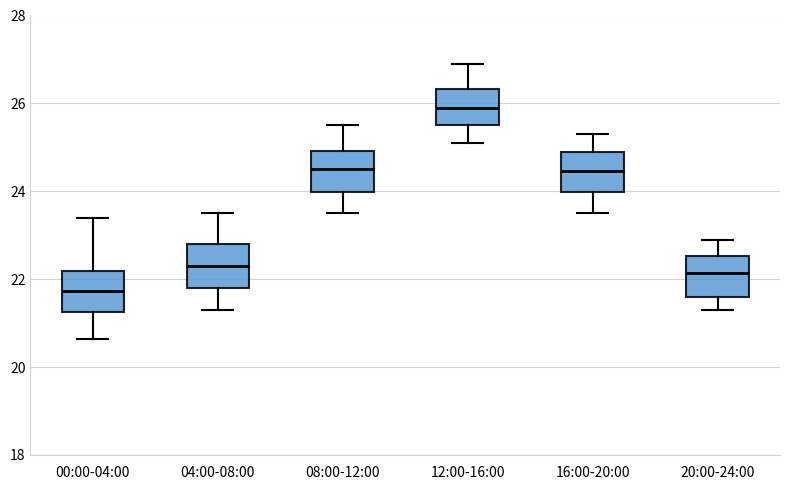

Which box's median line is the lowest?

00:00-04:00